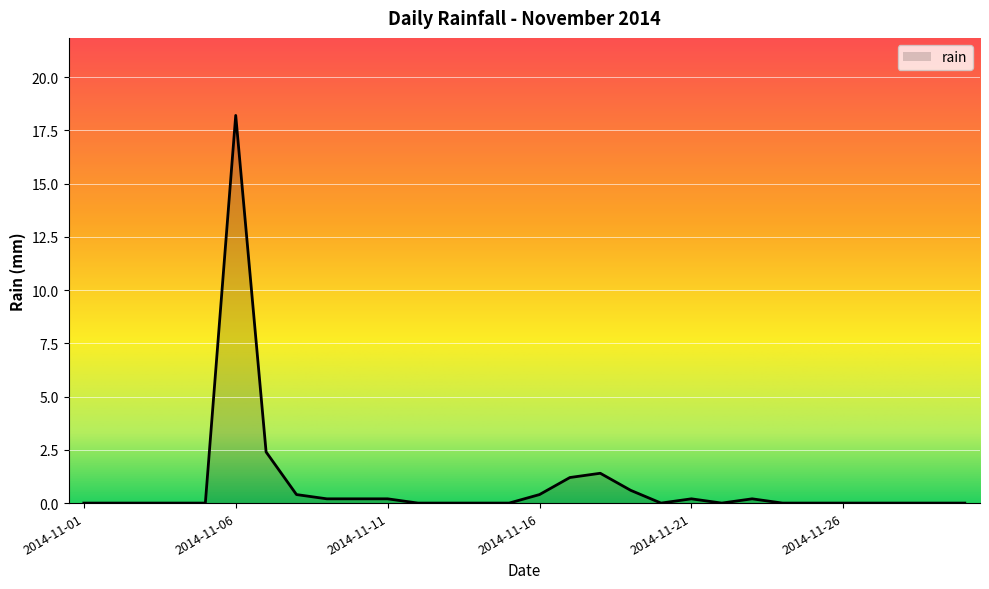

How many series are shown in this chart?

1